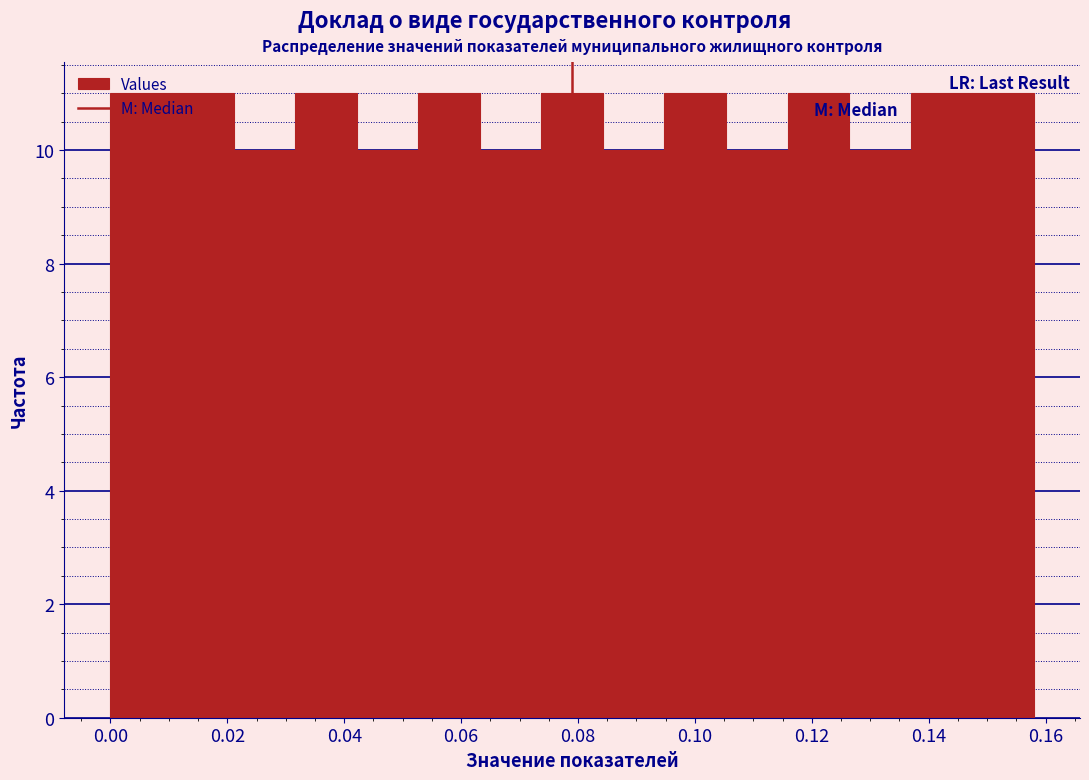

Reading left to right, list every bar in this chart as the range it spans on the x-axis followed by its height. Neither the bar edges nor the heights are printed on the chart, so give them approximately, as read against the axes.

0.000 to 0.010: 11
0.010 to 0.022: 11
0.022 to 0.032: 10
0.032 to 0.042: 11
0.042 to 0.052: 10
0.052 to 0.064: 11
0.064 to 0.074: 10
0.074 to 0.084: 11
0.084 to 0.094: 10
0.094 to 0.106: 11
0.106 to 0.116: 10
0.116 to 0.126: 11
0.126 to 0.136: 10
0.136 to 0.148: 11
0.148 to 0.158: 11